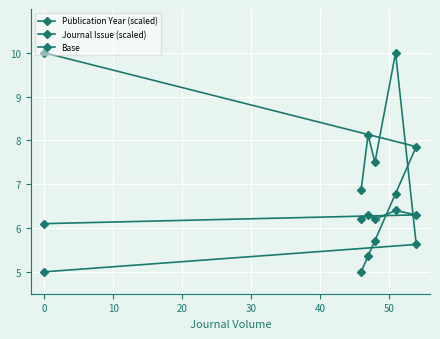

Reading right to left, list all the values displayed in this chart.

Publication Year (scaled): 10.0	7.9	6.8	5.7	5.4	5.0
Journal Issue (scaled): 5.0	5.6	10.0	7.5	8.1	6.9
Base: 6.1	6.3	6.4	6.2	6.3	6.2